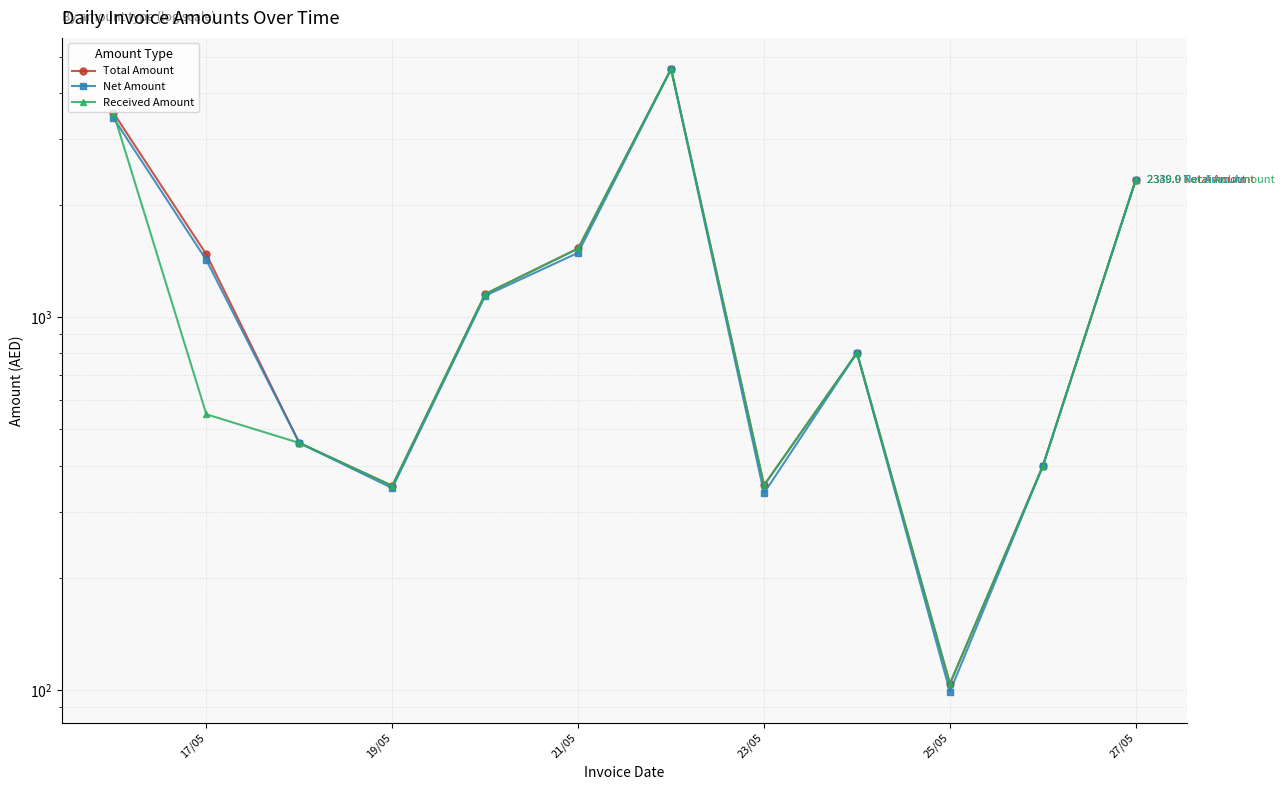

Rank the series by their maximum value, from lowest to highest.

Total Amount, Net Amount, Received Amount